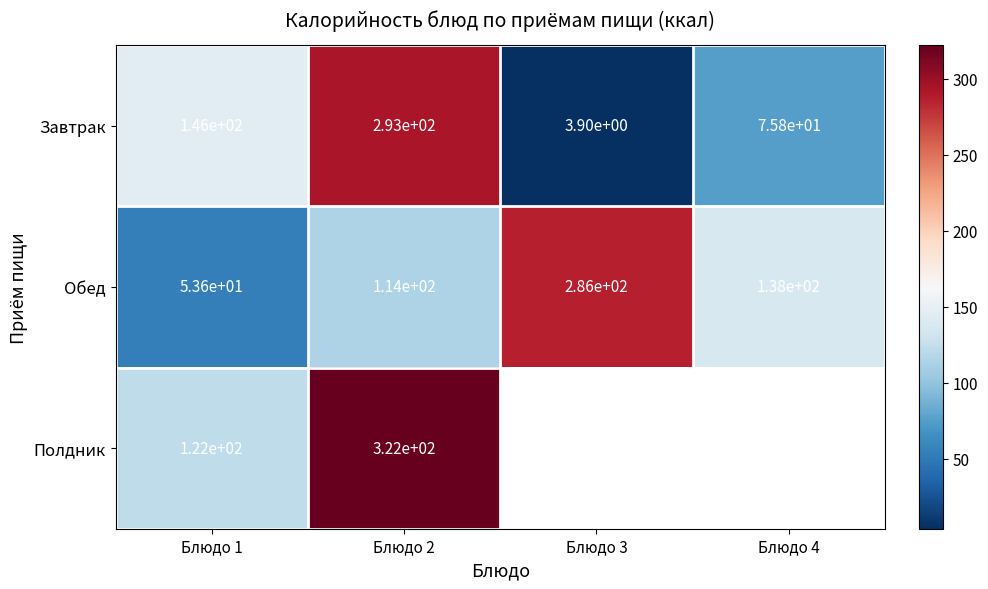

Rank the categories by Обед value from lowest to highest.

Блюдо 1, Блюдо 2, Блюдо 4, Блюдо 3